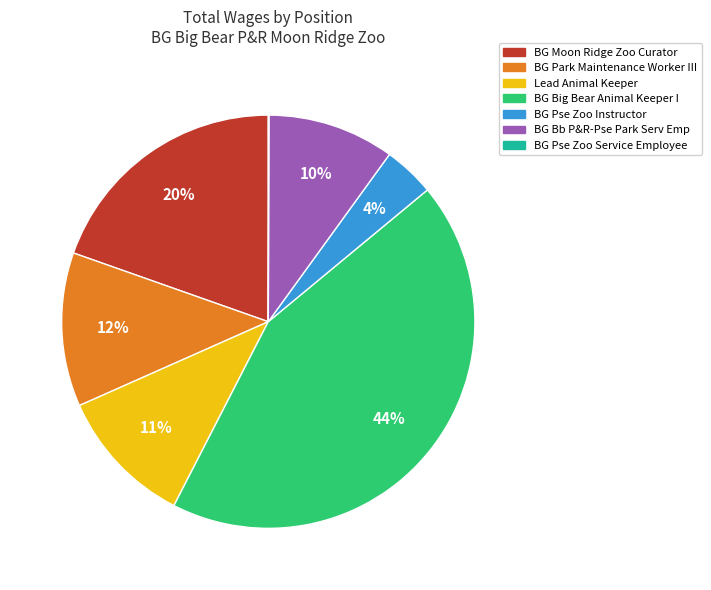

To the nearest percent, what is the difference between the BG Bb P&R-Pse Park Serv Emp and BG Park Maintenance Worker III slice percentages?

2%